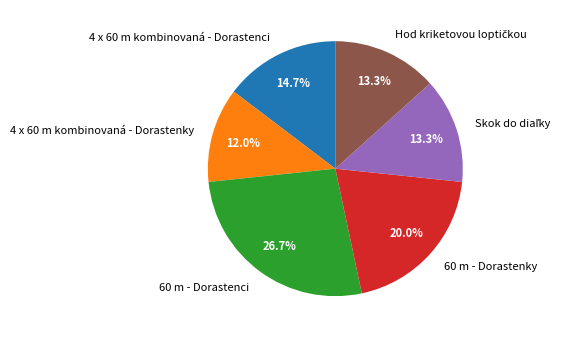

Does 4 x 60 m kombinovaná - Dorastenky represent more than half of the total?

No